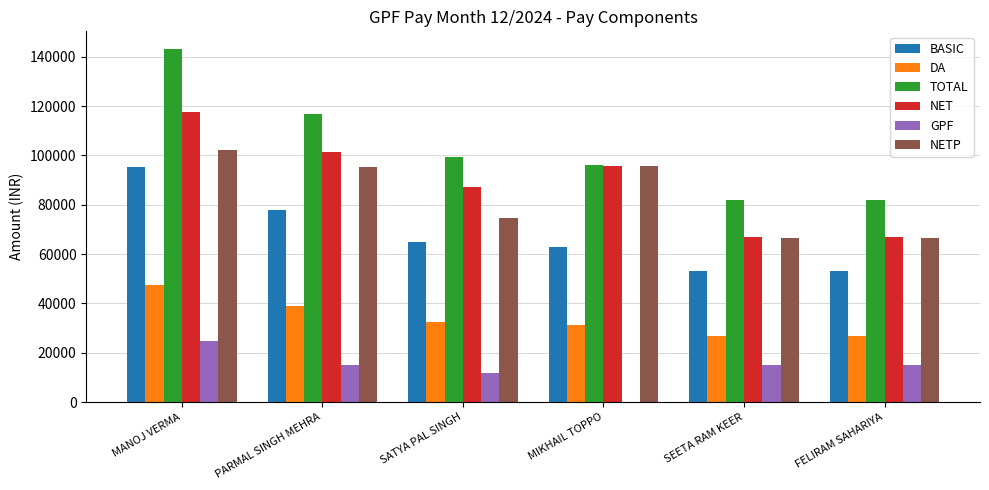

At which category is the sum across all series the highest?

MANOJ VERMA